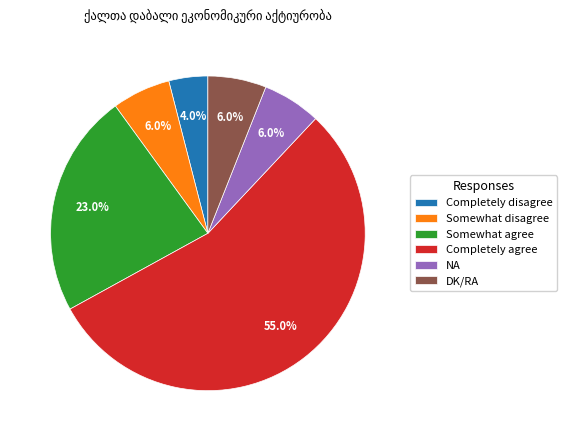

To the nearest percent, what is the combined percentage of Completely disagree and Completely agree?

59%